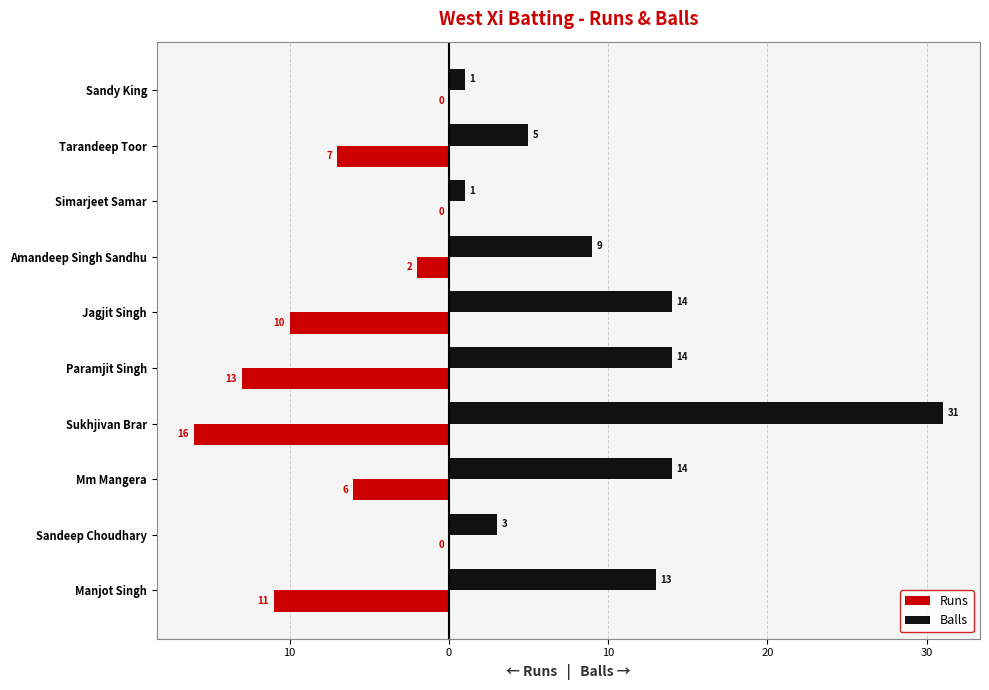

What are all the series names shown in the legend?

Runs, Balls